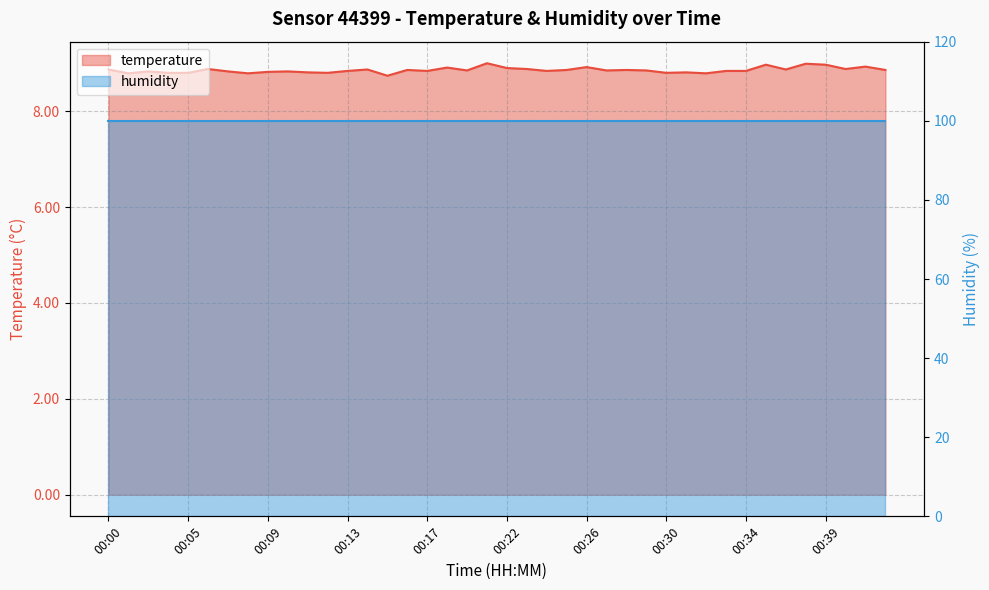

How many points are higher than both their immediate neighbors (excluding endpoints)?

13